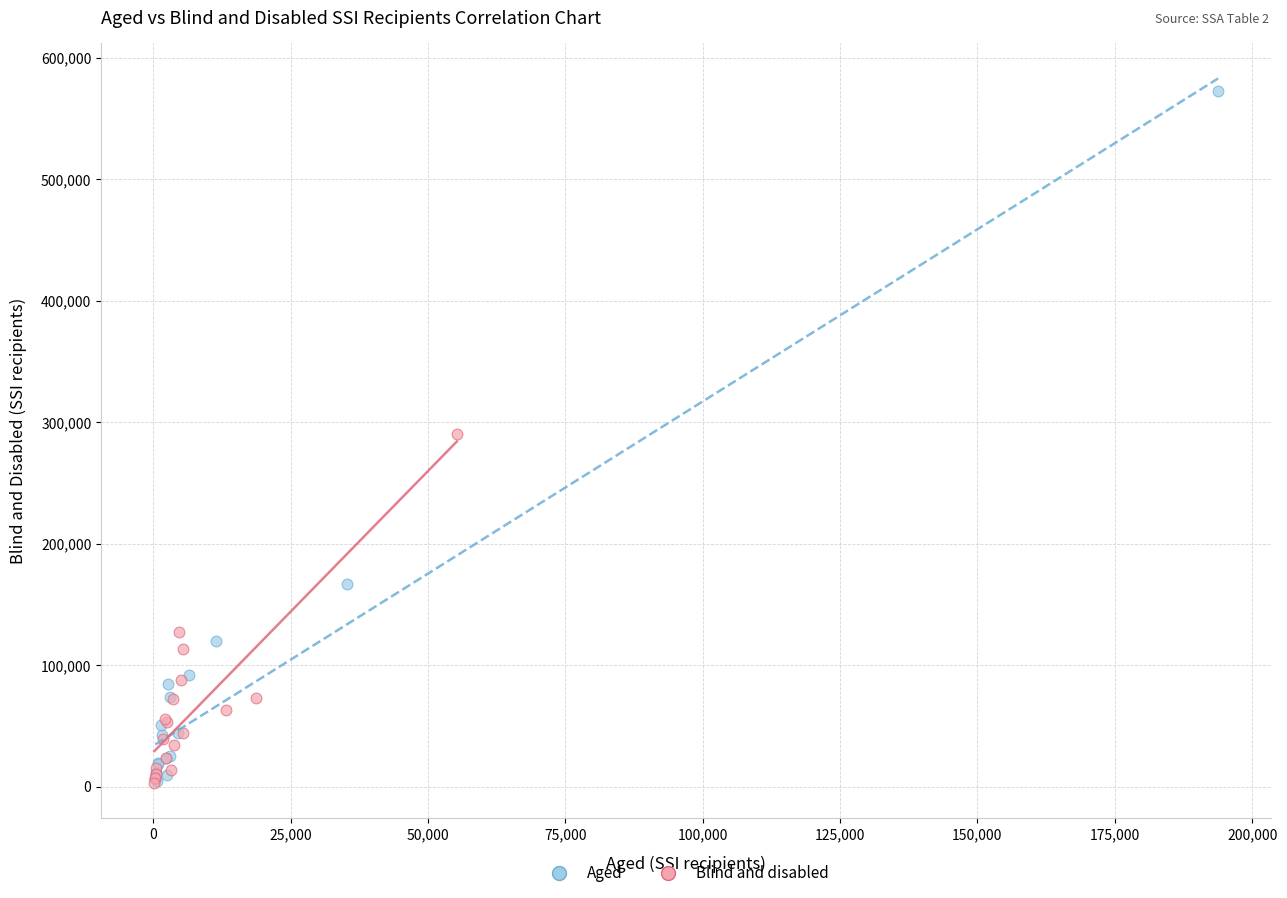

Which series has the widest spread of Y values?

Aged